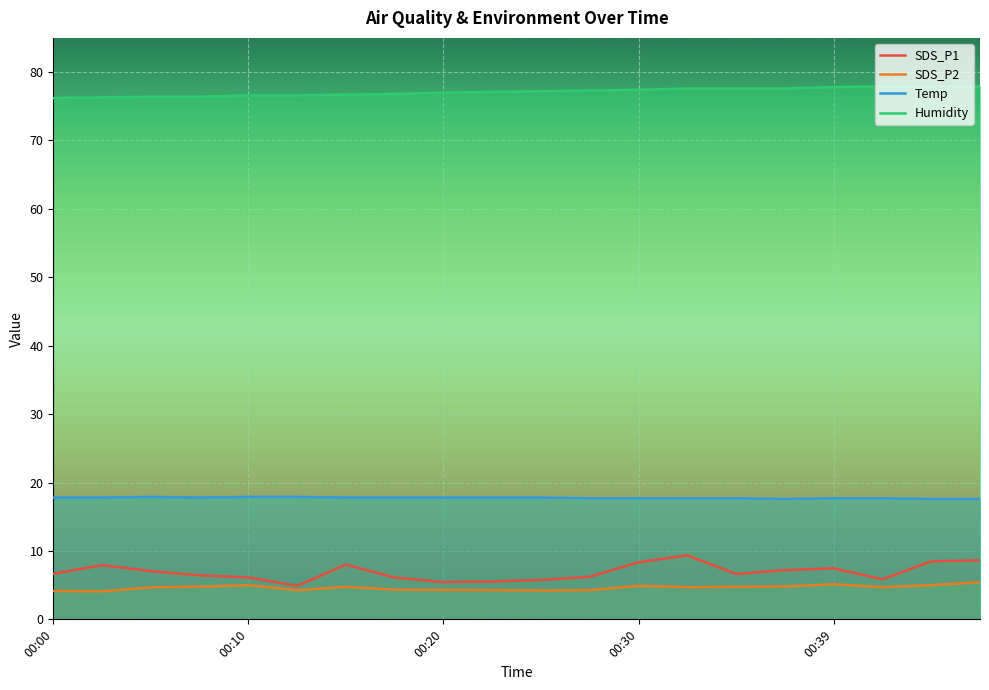

The value of SDS_P2 at 14 is 2.4. True or false?

False